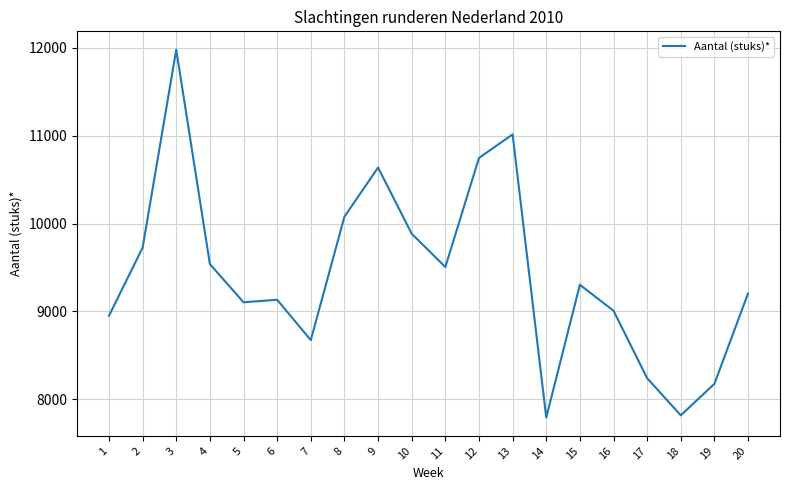

What is the sum of the values at 10 and 18?

17701.8